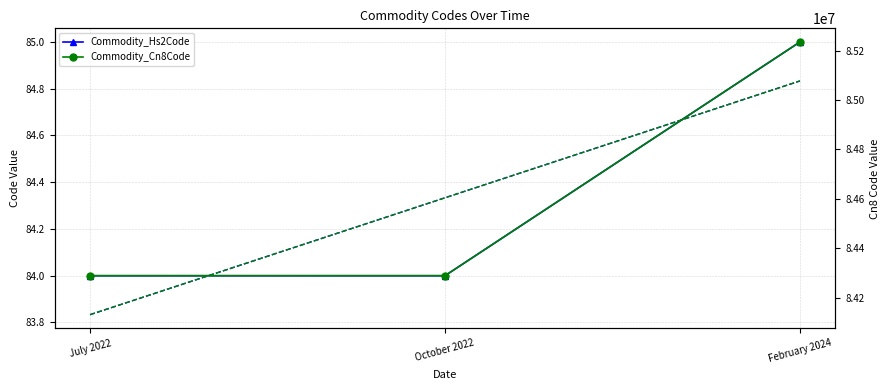

What is the difference between the highest and lowest values at October 2022?

84289006